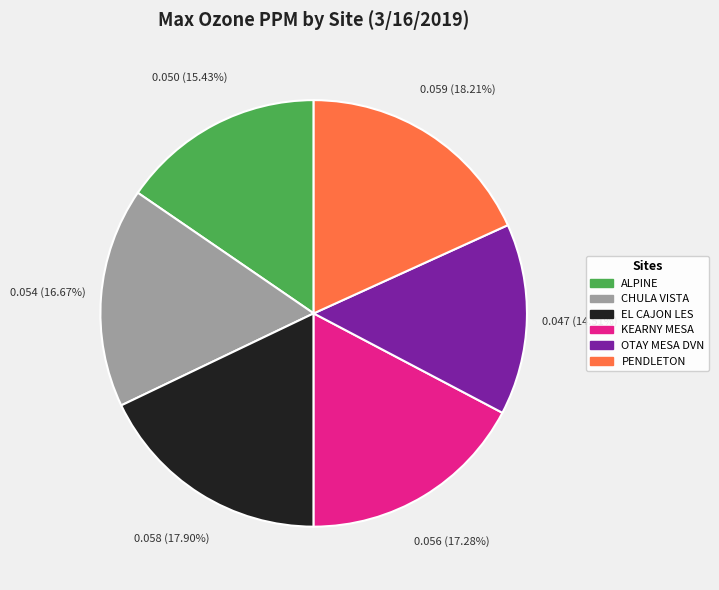

Is it true that PENDLETON is 3% of the pie?

False